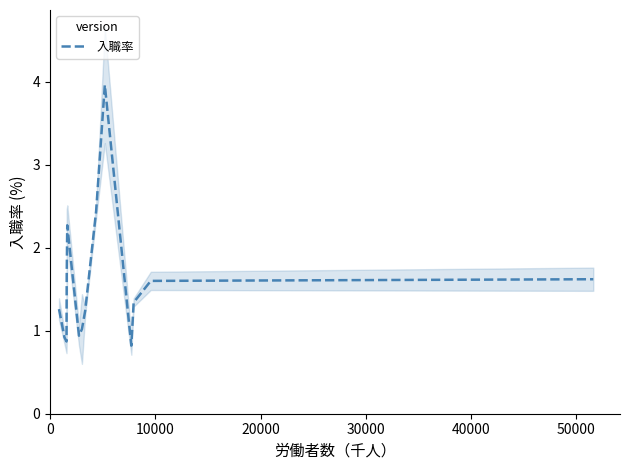

How many interior local valleys (lower than both neighbors) does the data have?

3